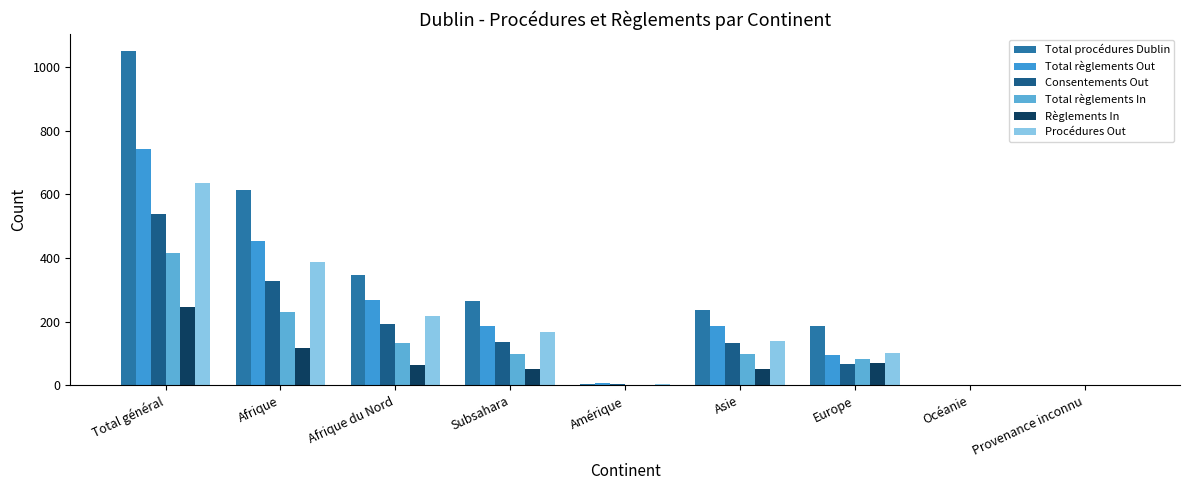

At Afrique, list the series in order from smallest to largest.

Règlements In, Total règlements In, Consentements Out, Procédures Out, Total règlements Out, Total procédures Dublin